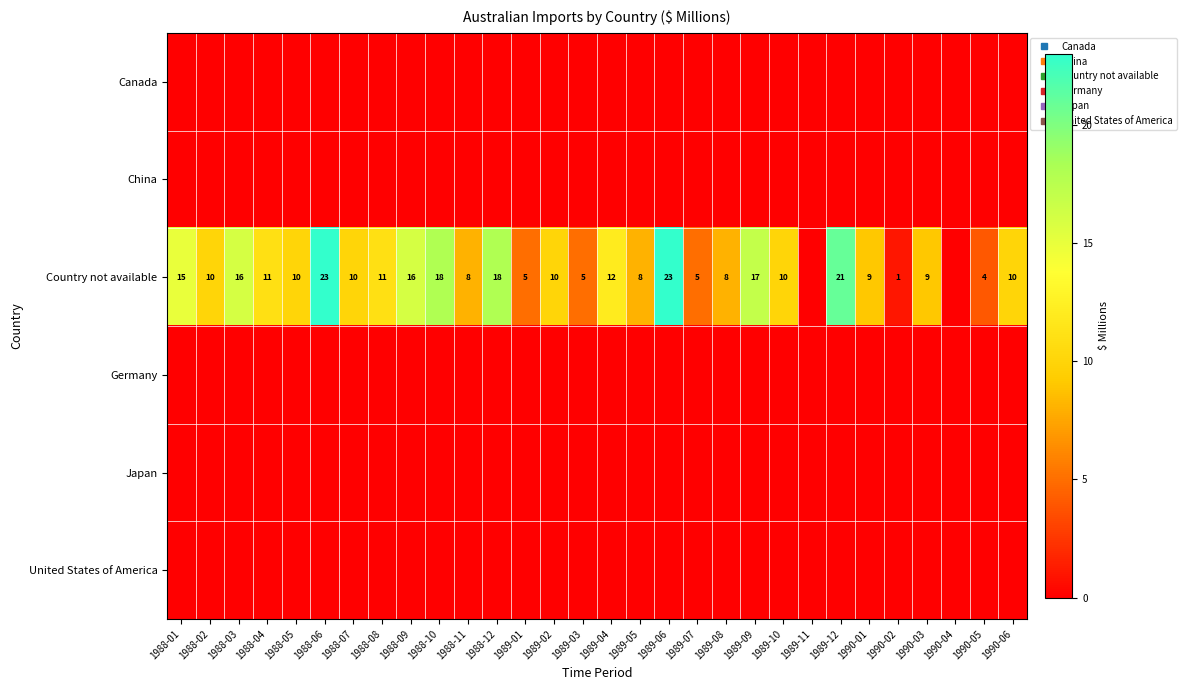

How many data points does each series have?

30